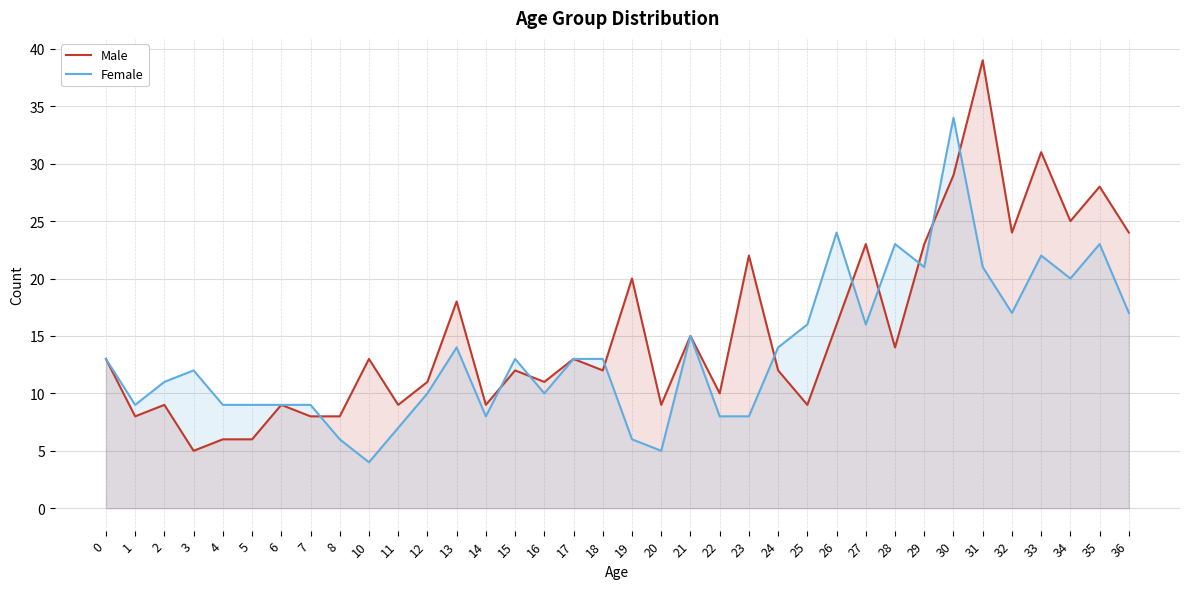

Where does the Male series first go above 13?

13